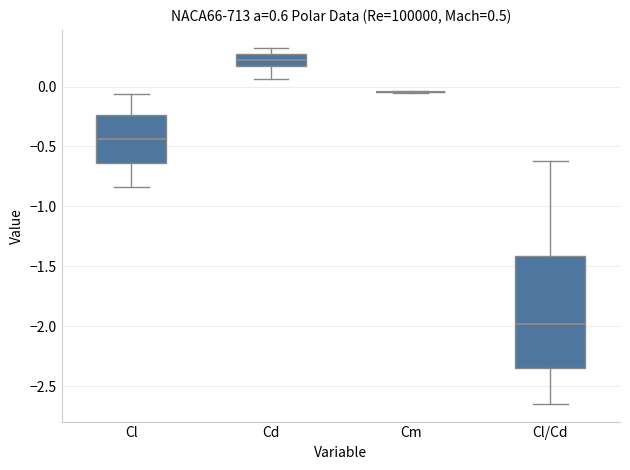

Which box is the tallest, from its lower edge to its upper edge?

Cl/Cd